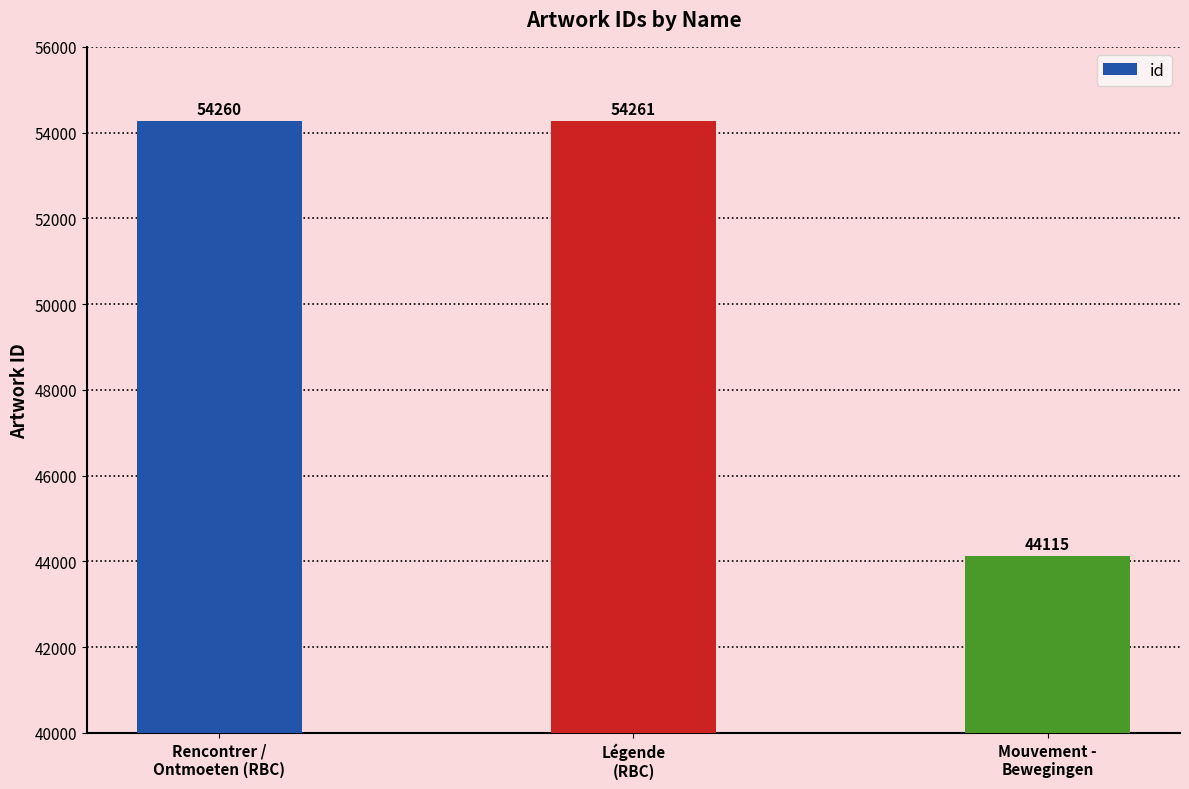

What is the label of the 2nd bar from the right?

Légende
(RBC)